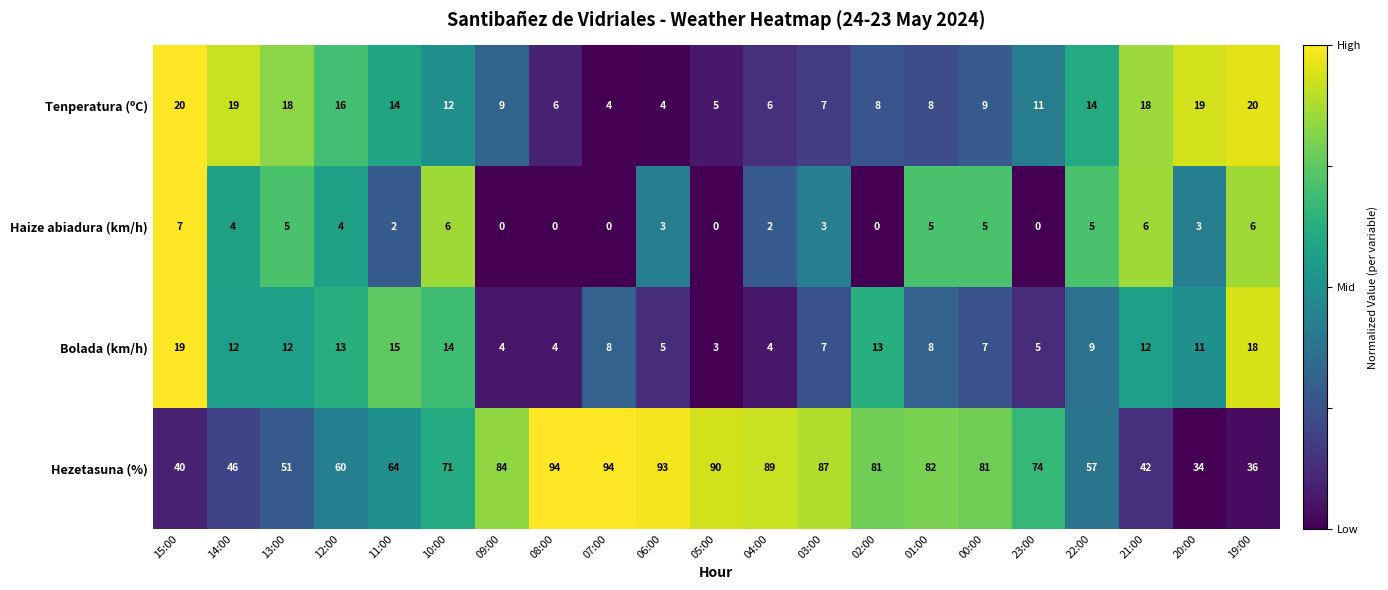

What is the average value of the Tenperatura (ºC) series?

12